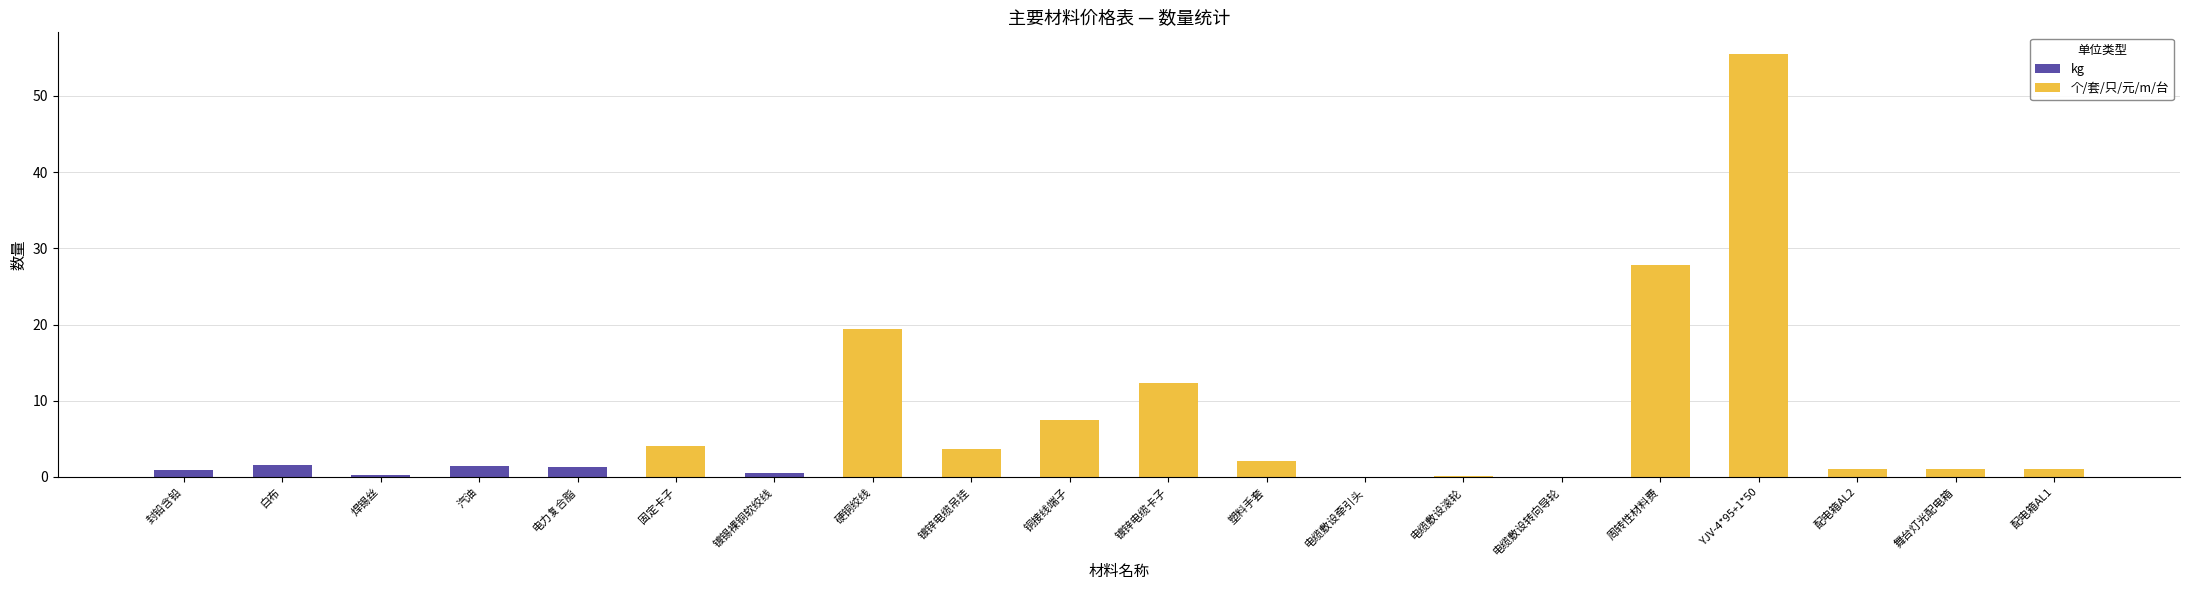

What is the sum of all kg values?

6.0